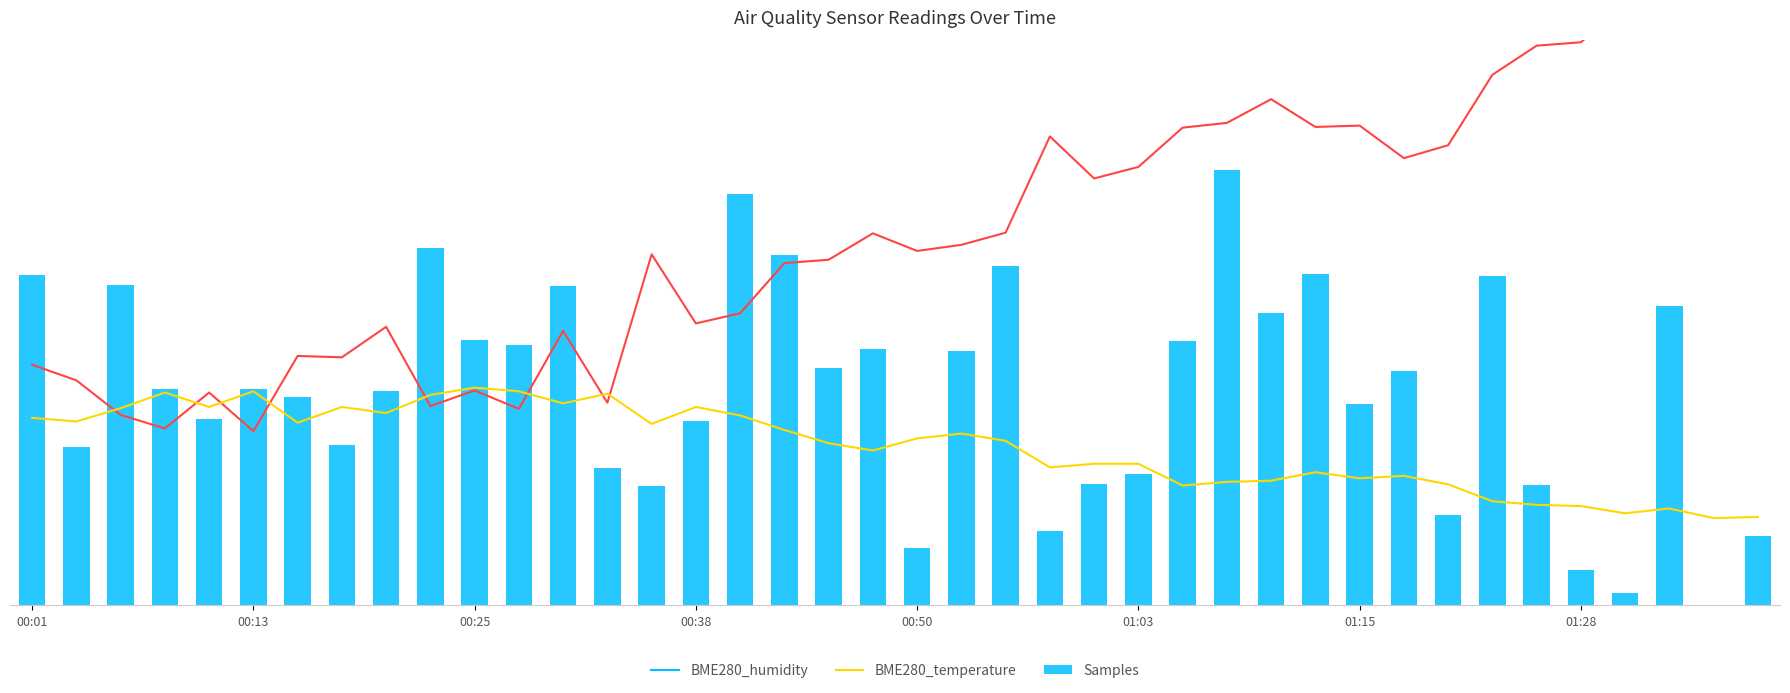

What is the approximate value of Samples at 36?

2.9